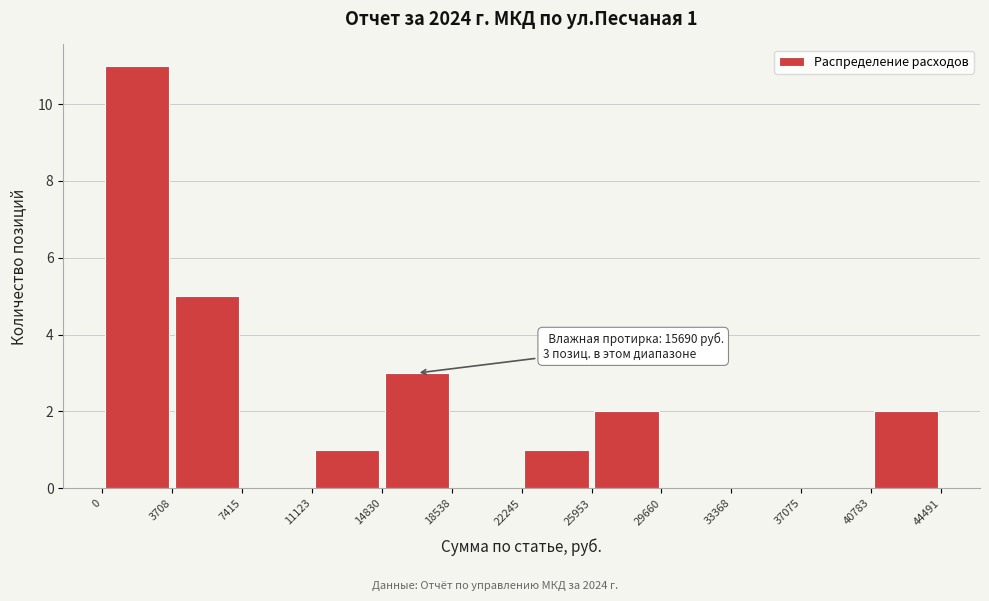

Which range on the x-axis has the tallest bar?

0 to 3708